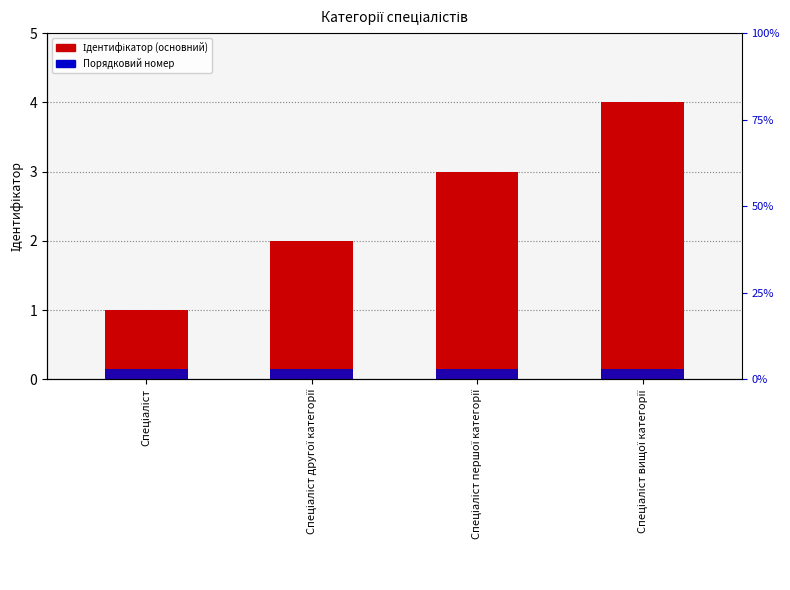

Reading left to right, transcribe all the data shown in this chart.

Ідентифікатор: Спеціаліст=1.0	Спеціаліст другої категорії=2.0	Спеціаліст першої категорії=3.0	Спеціаліст вищої категорії=4.0
Номер категорії: Спеціаліст=0.1	Спеціаліст другої категорії=0.1	Спеціаліст першої категорії=0.1	Спеціаліст вищої категорії=0.1